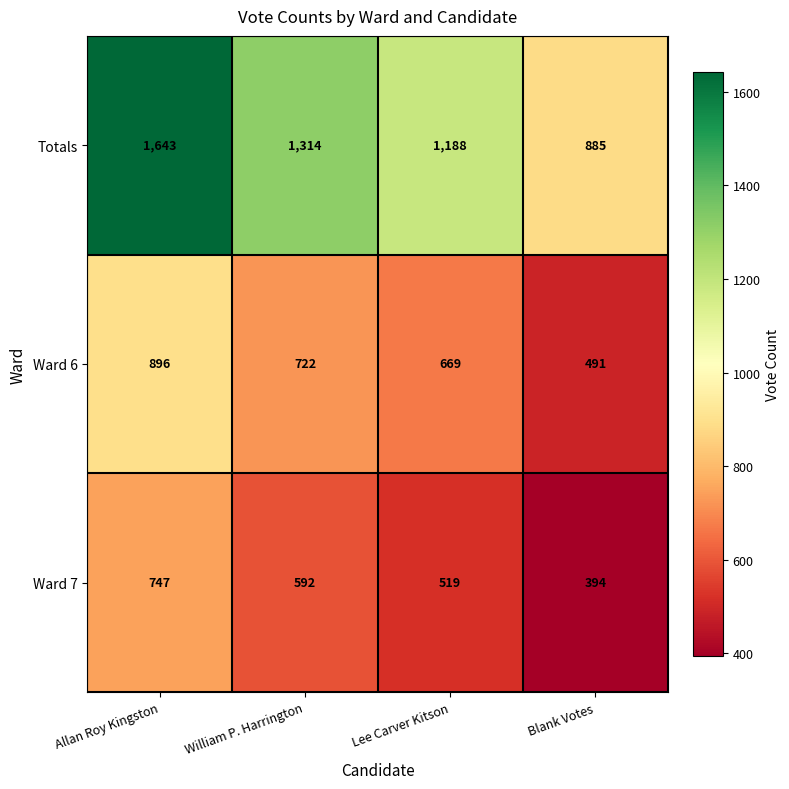

At which category is the sum across all series the highest?

Allan Roy Kingston